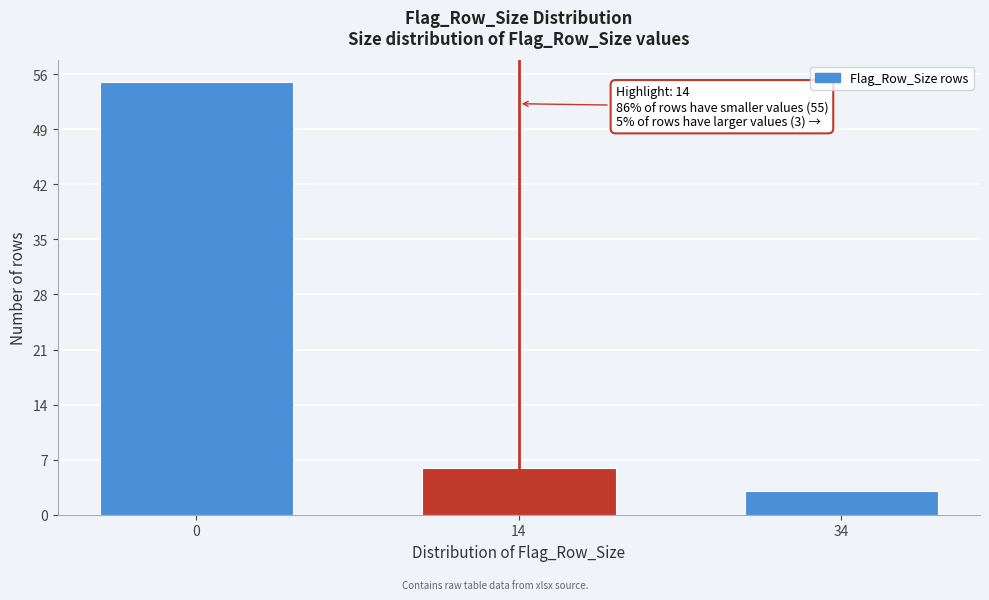

Reading right to left, list all the values displayed in this chart.

34=3	14=6	0=55